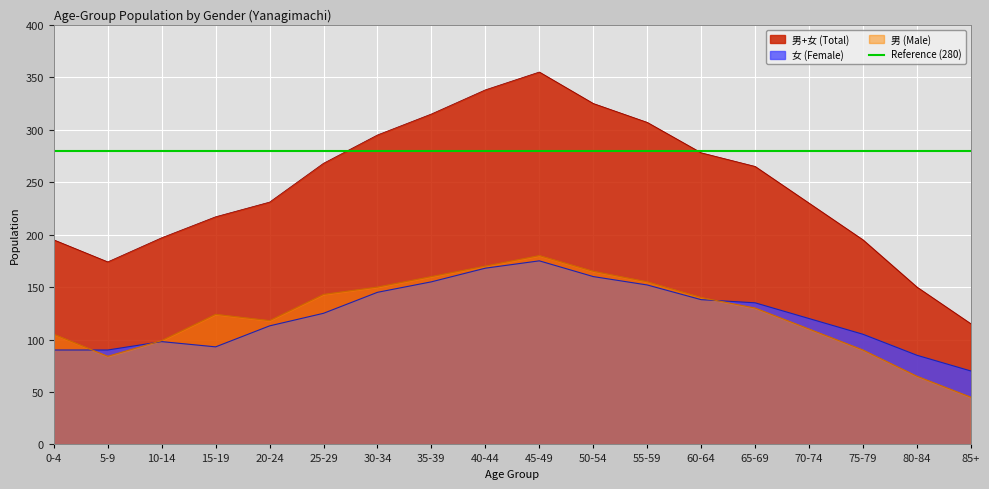

Count the number of categories in the chart.

18